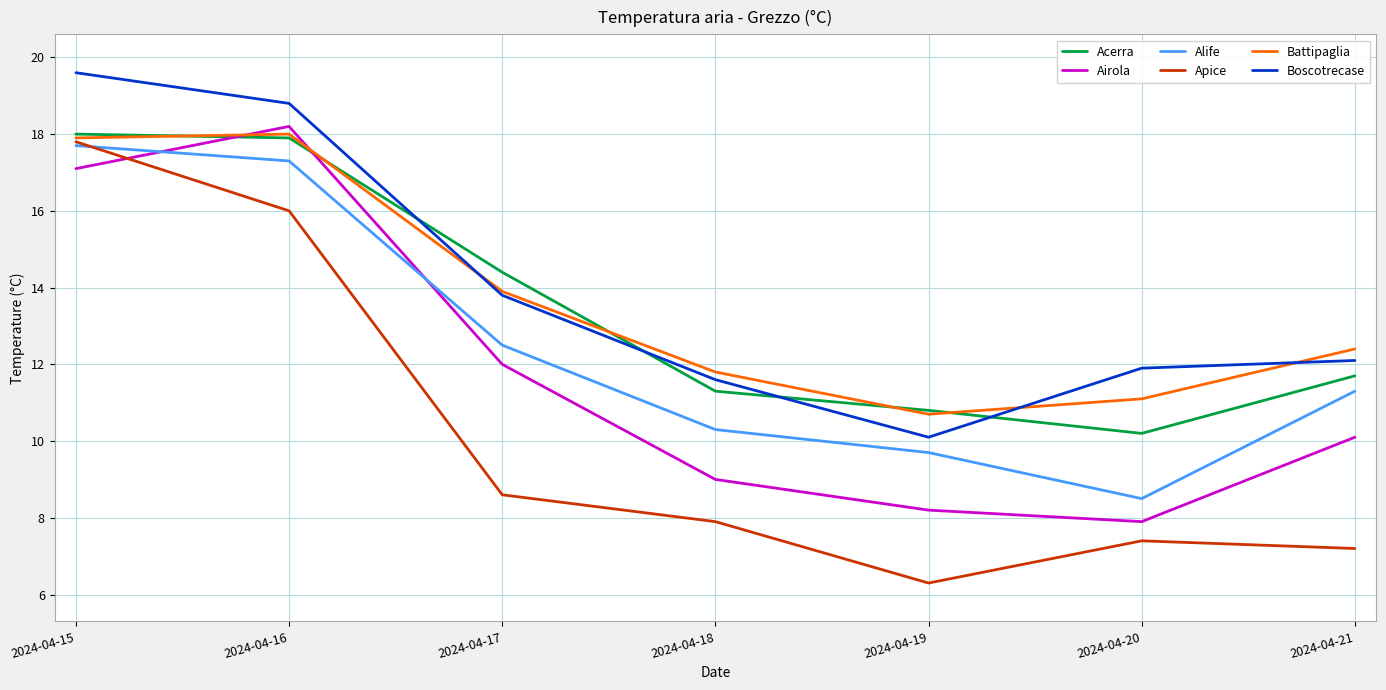

Which series has the largest total across all categories?

Boscotrecase